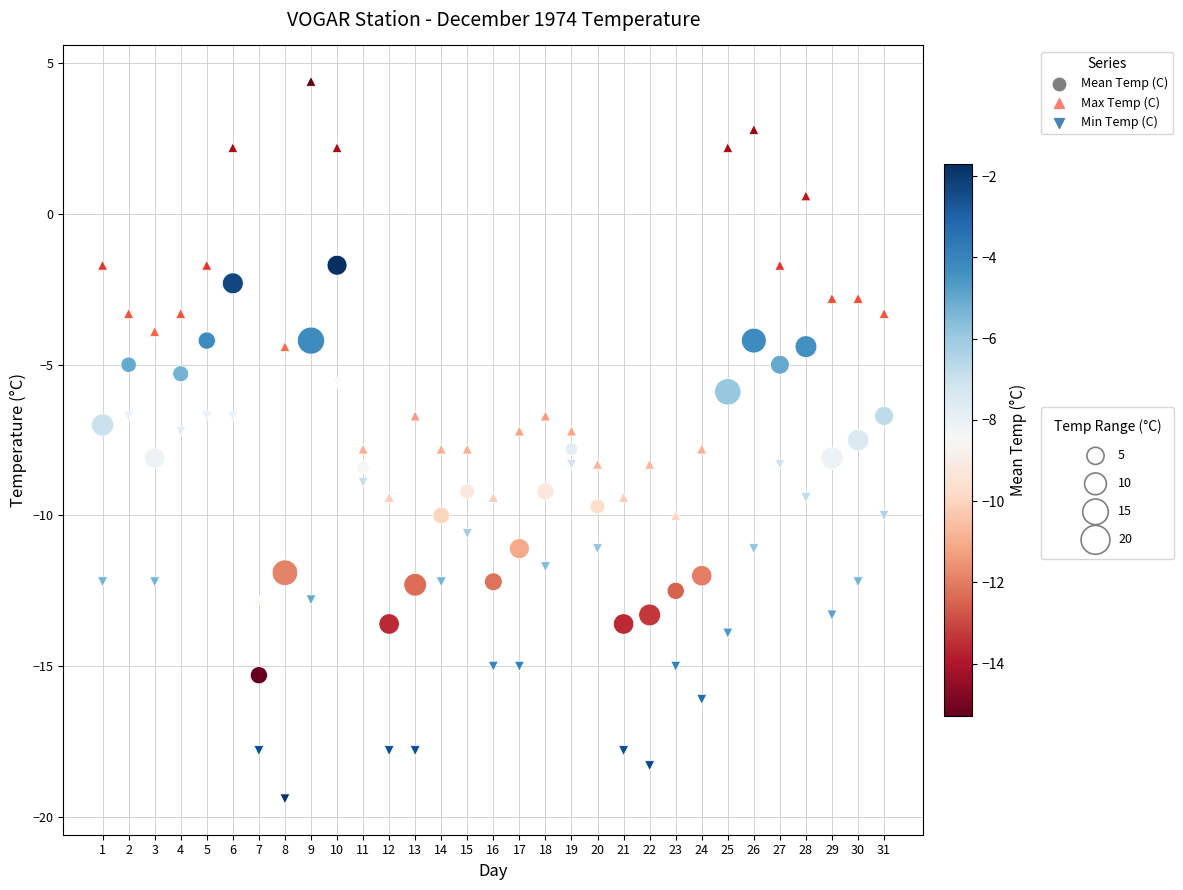

Which series has the widest spread of Y values?

Max Temp (C)